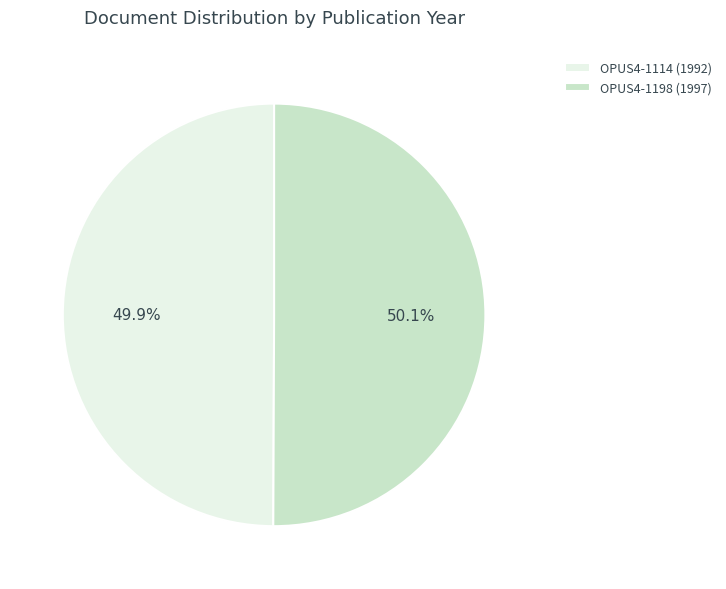

Approximately how many times larger is the value at OPUS4-1198 compared to OPUS4-1114?

1.0